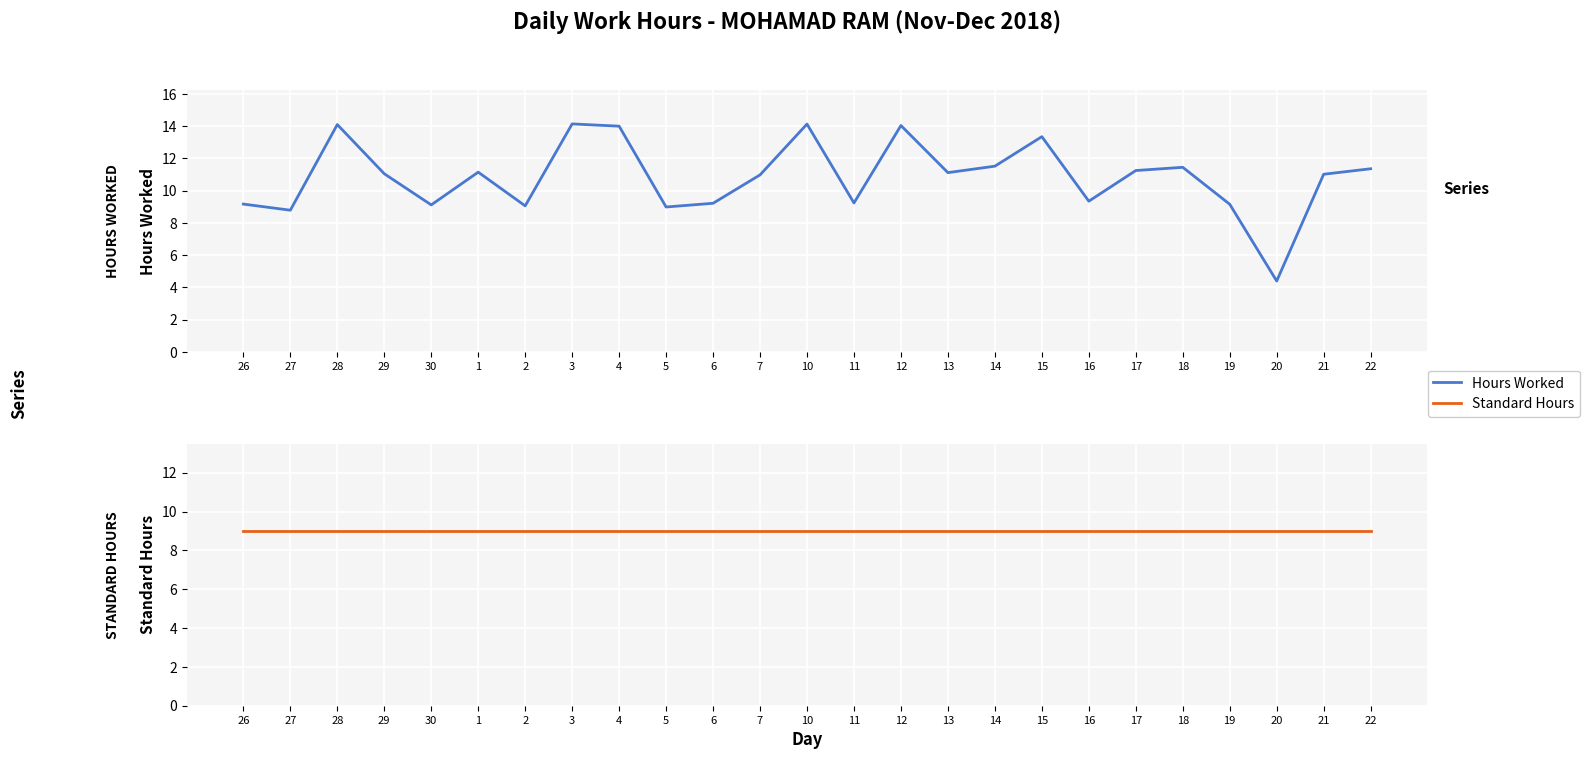

Read the Standard Hours value at 22.

9.0